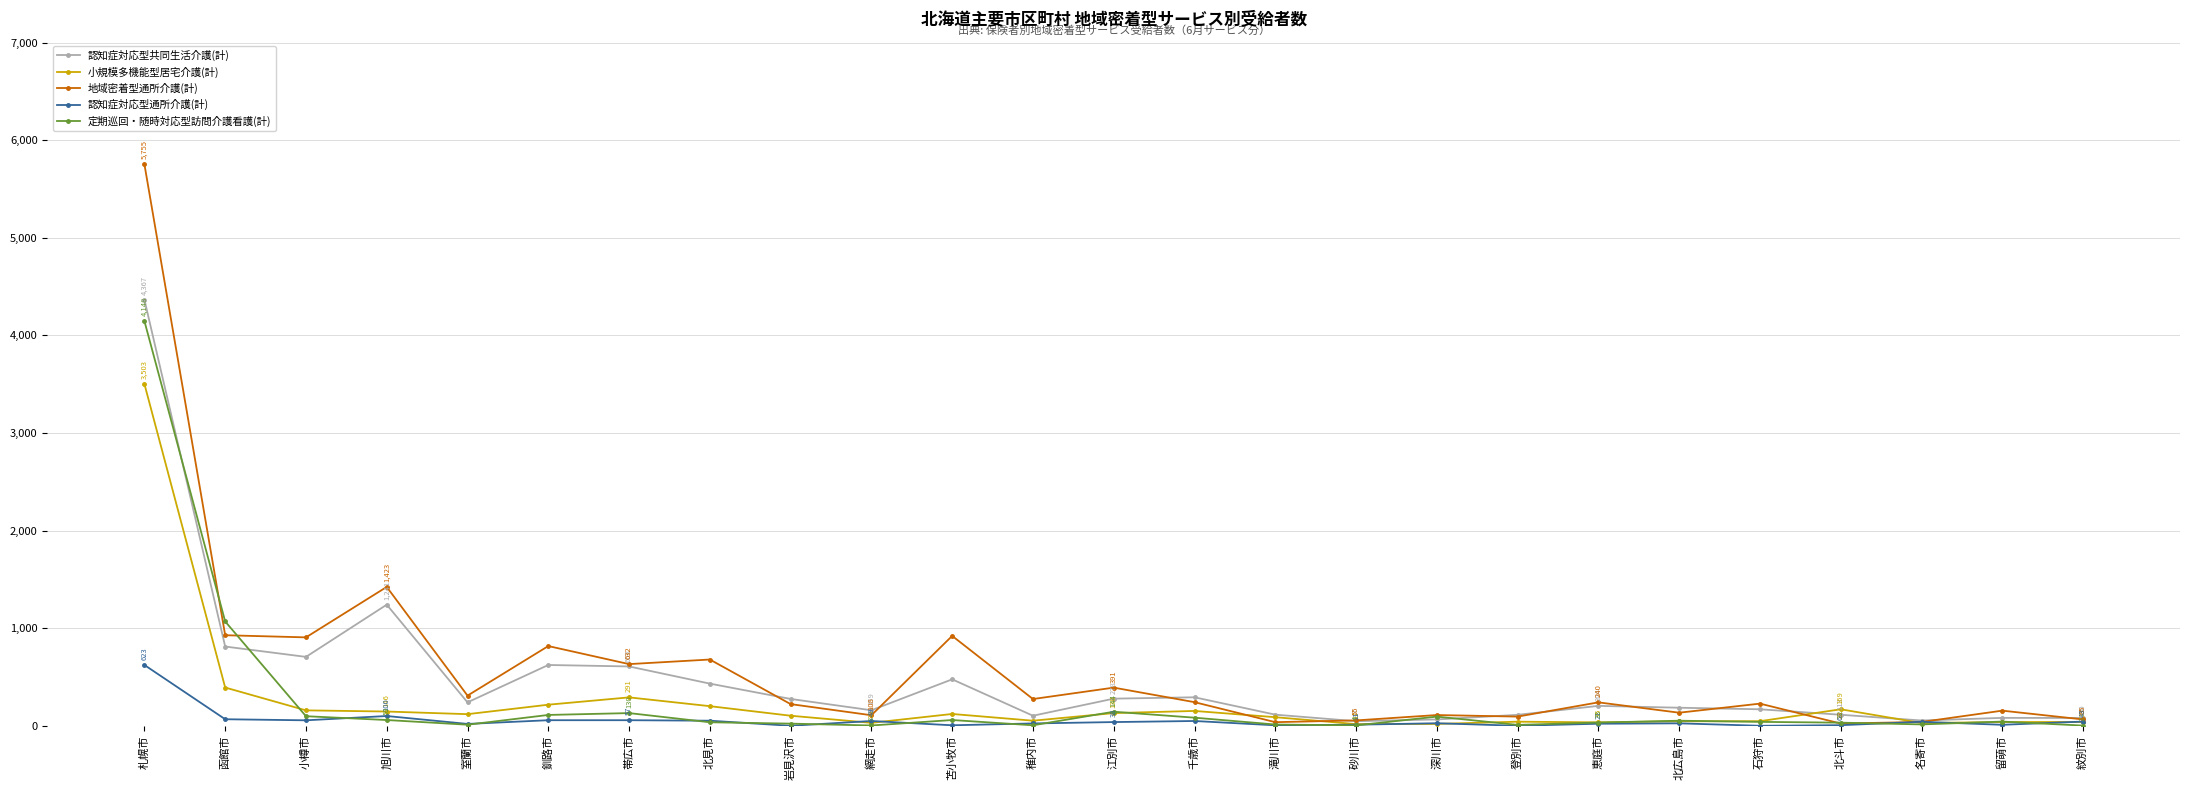

What is the label of the 15th point from the right?

苫小牧市